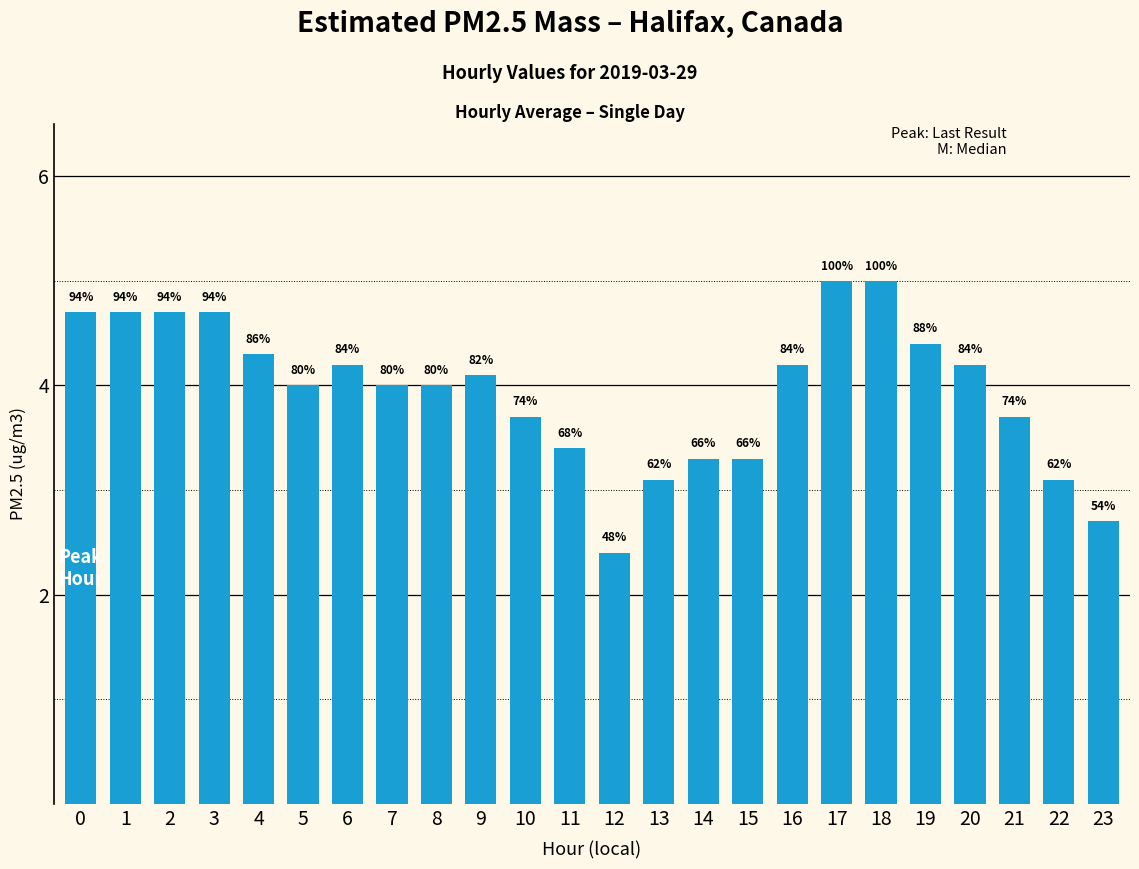

What is the approximate value at 6?

4.2